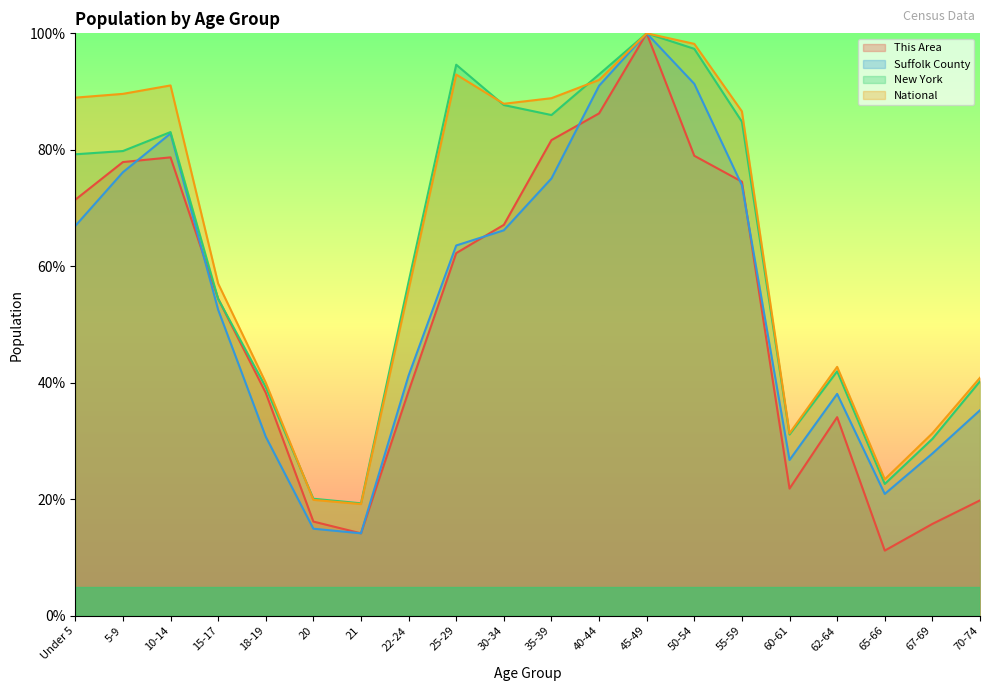

What is the difference between the maximum and minimum values in the Suffolk County series?

85.8